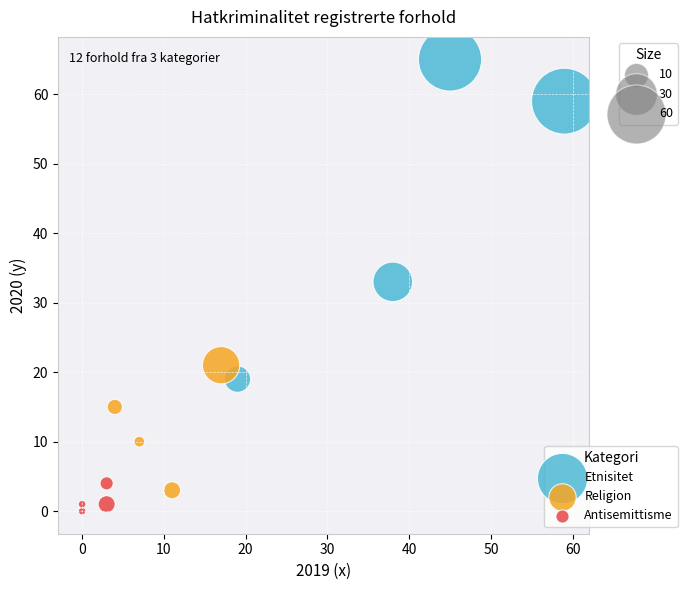

What are all the series names shown in the legend?

Etnisitet, Religion, Antisemittisme